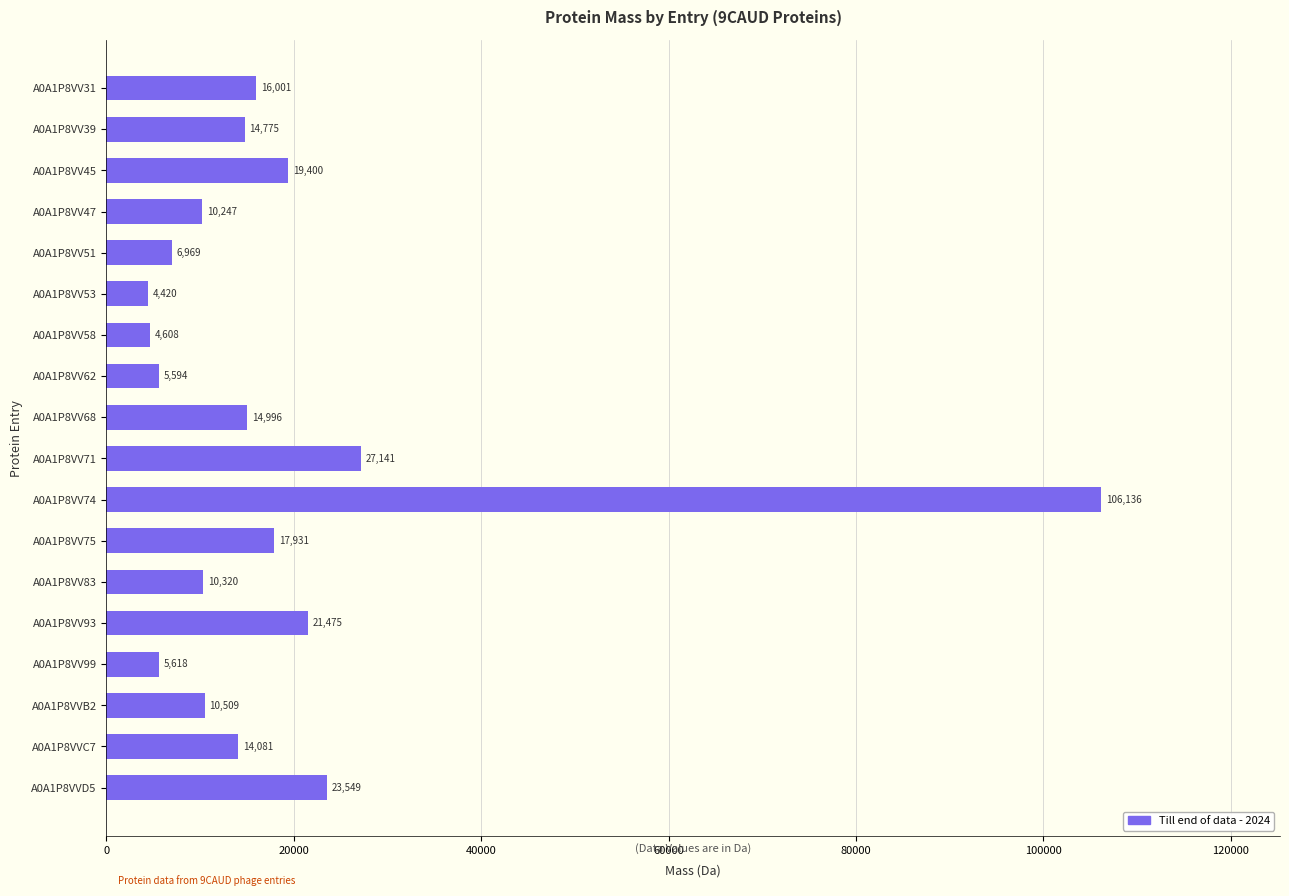

What is the difference between the maximum and minimum values?

101716.0